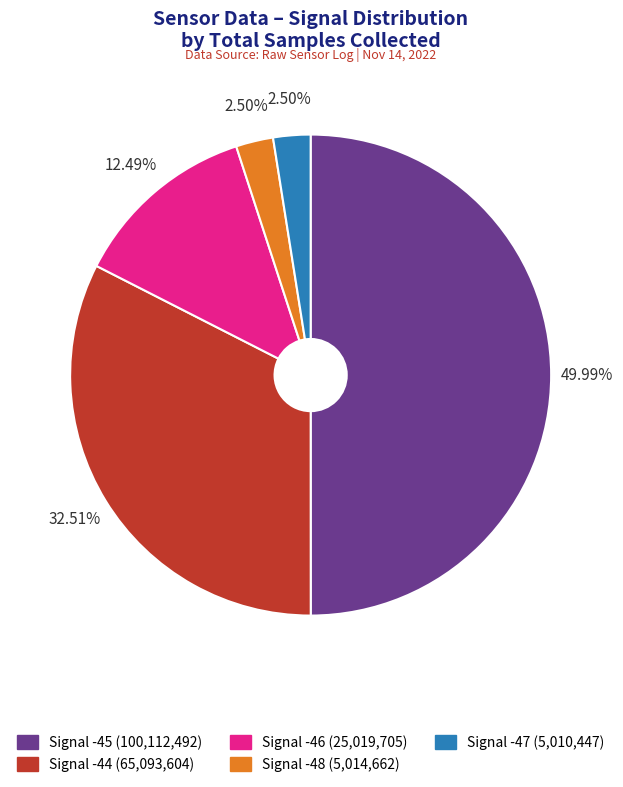

Does Signal -47 (5,010,447) represent more than half of the total?

No